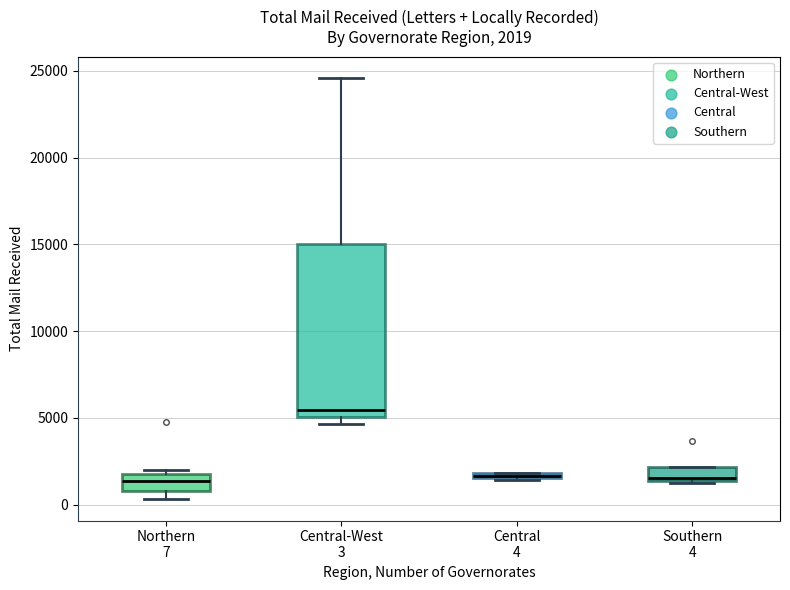

Comparing the boxes themselves (not the whiskers), which one is the tallest?

Central-West 3